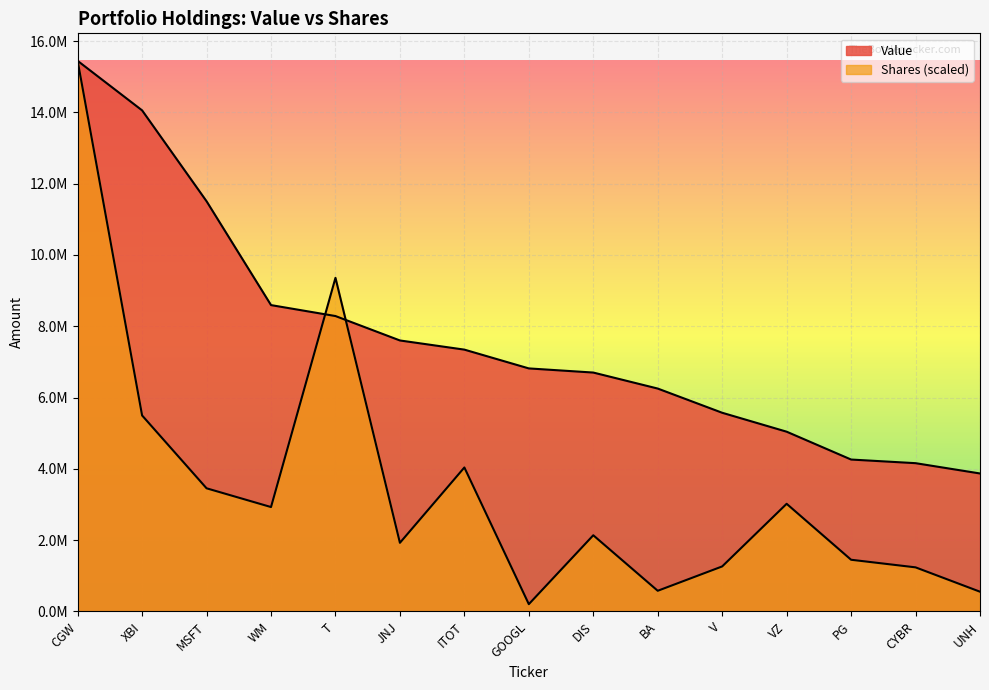

Reading left to right, transcribe all the data shown in this chart.

Value: 15445000.0	14056000.0	11507000.0	8594000.0	8287000.0	7602000.0	7345000.0	6818000.0	6702000.0	6253000.0	5574000.0	5043000.0	4262000.0	4160000.0	3871000.0
Shares or principal amount: 15445000.0	5498446.8	3455353.0	2929244.3	9359280.6	1926078.4	4039225.6	205166.5	2137726.1	580649.7	1263794.2	3020441.2	1450862.9	1237621.6	554477.1